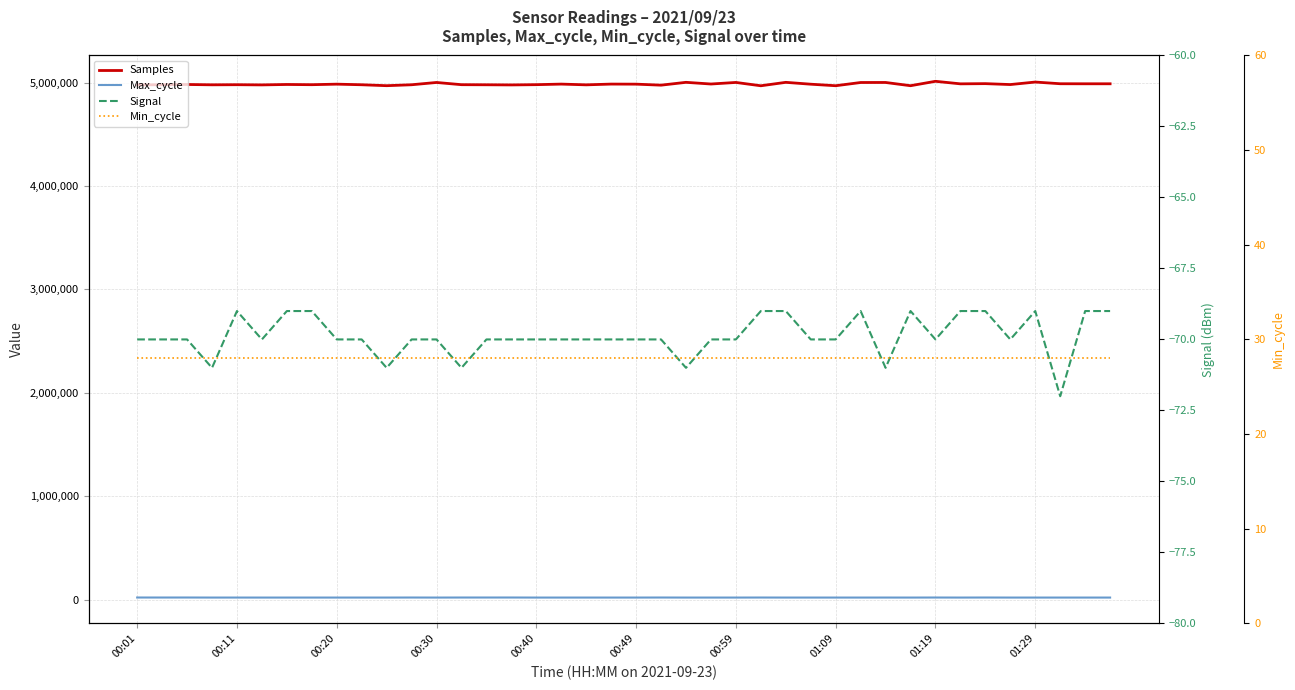

What is the sum of all Samples values?

199410811